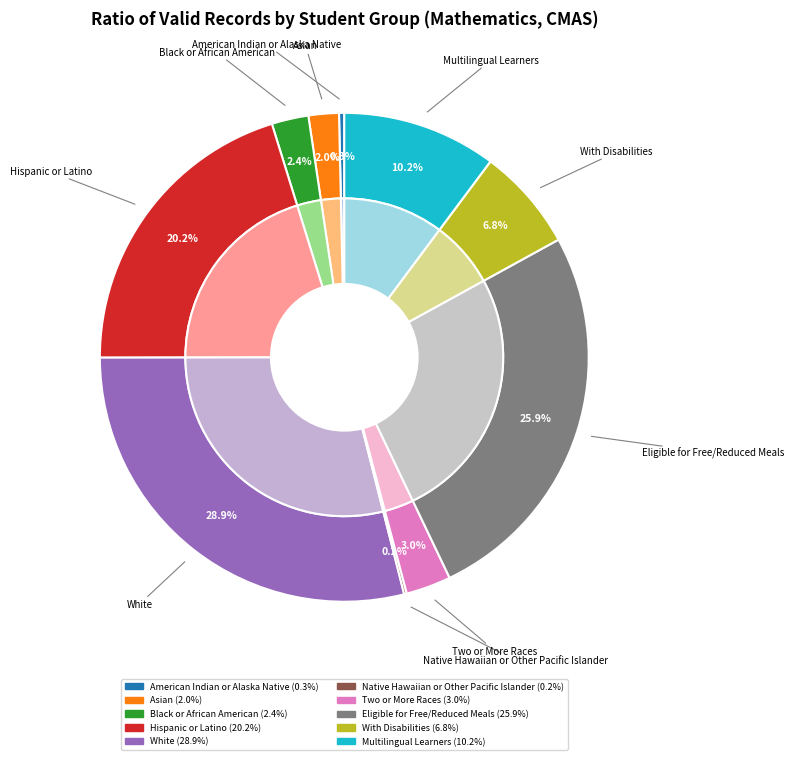

What percentage is NOT represented by Two or More Races?

97.0%